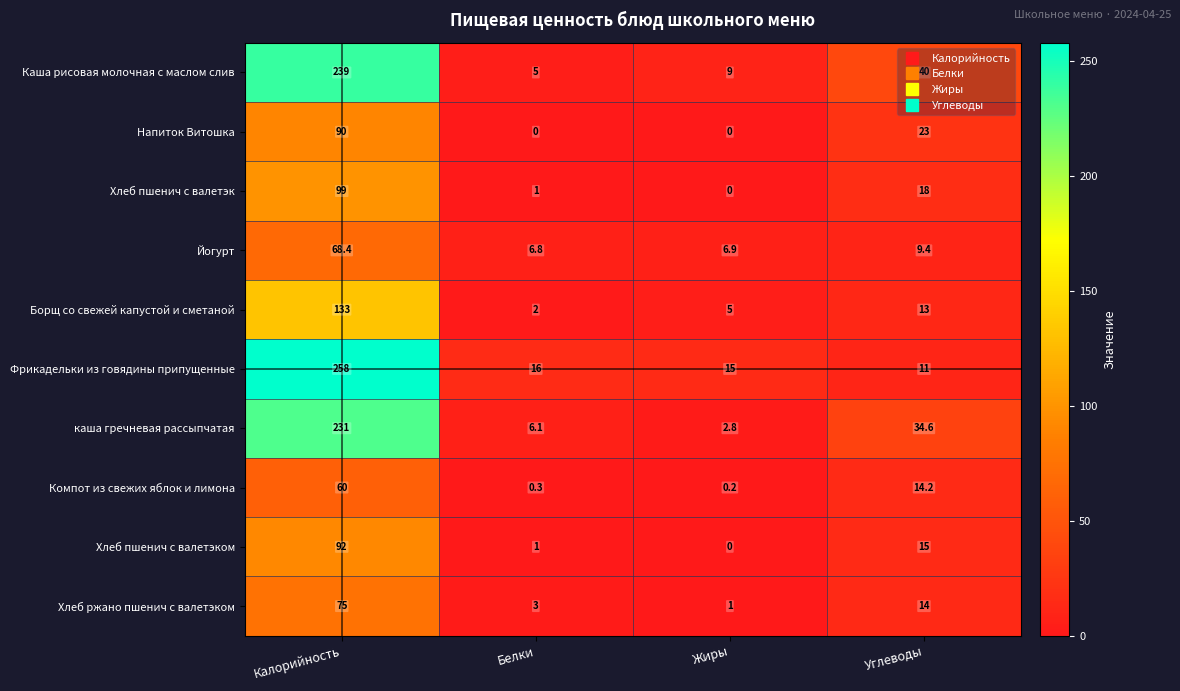

What is the difference between the каша гречневая рассыпчатая values at Калорийность and Белки?

224.9